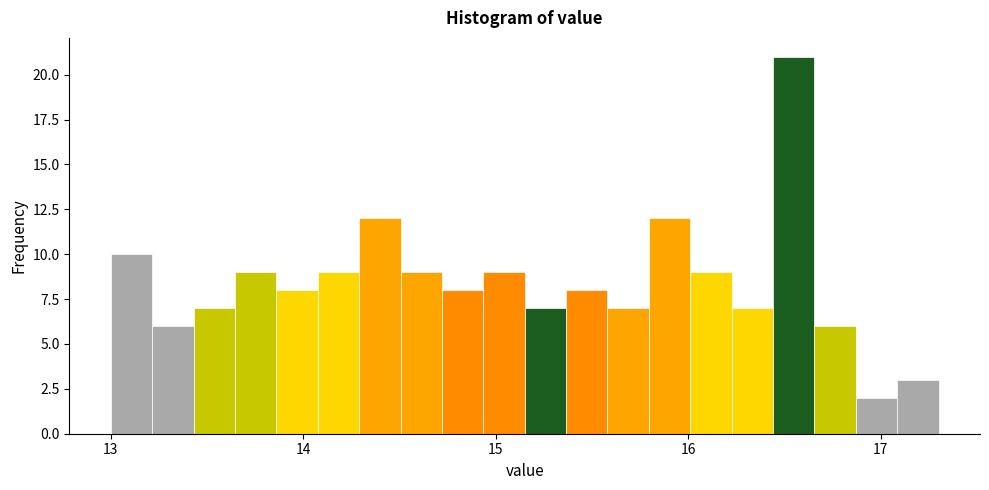

Read against the x-axis, roughly where is the centre of the tallest bar?

16.5